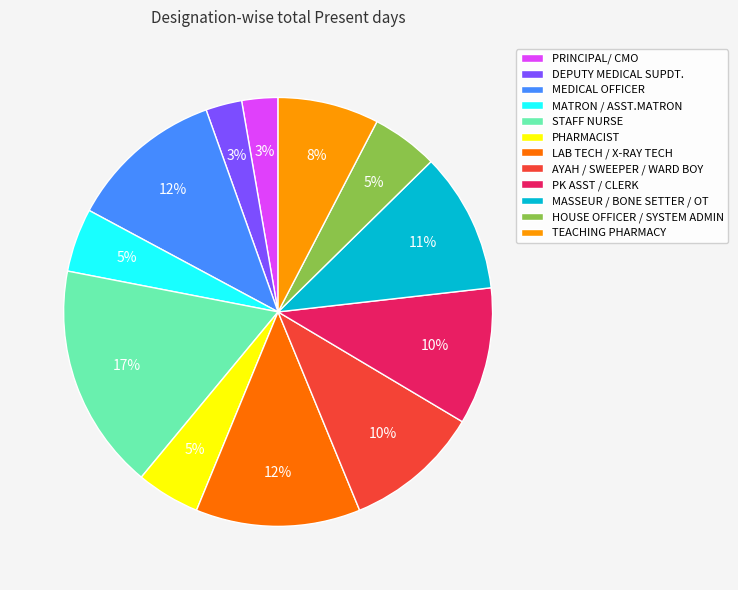

Which has a higher value, MATRON / ASST.MATRON or PRINCIPAL/ CMO?

MATRON / ASST.MATRON